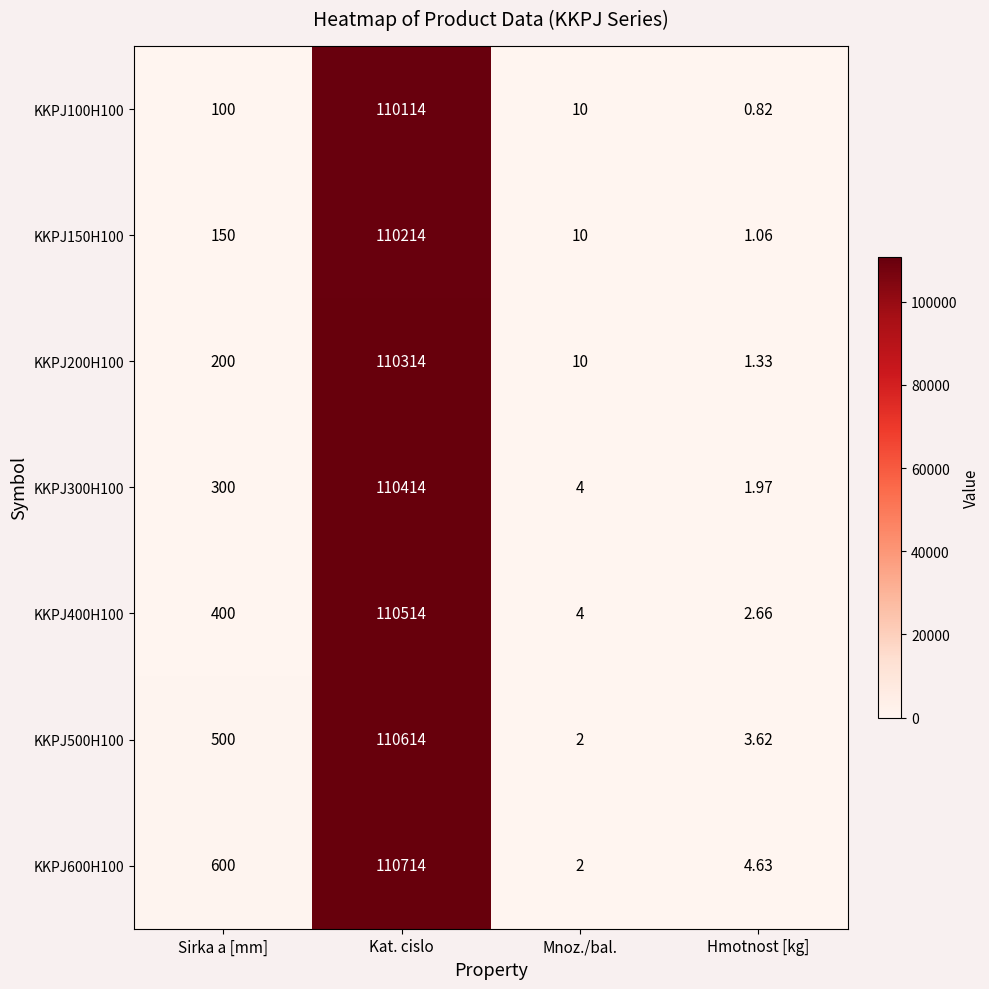

At which label does KKPJ200H100 reach its minimum?

Hmotnost [kg]